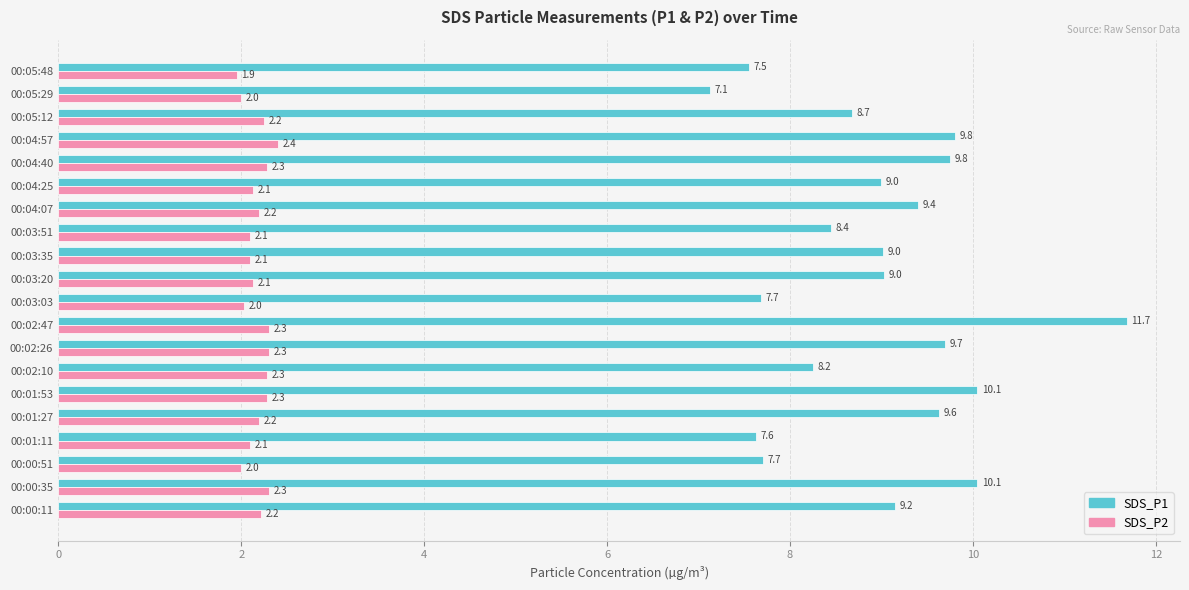

Which category has the highest value in the SDS_P1 series?

00:02:47